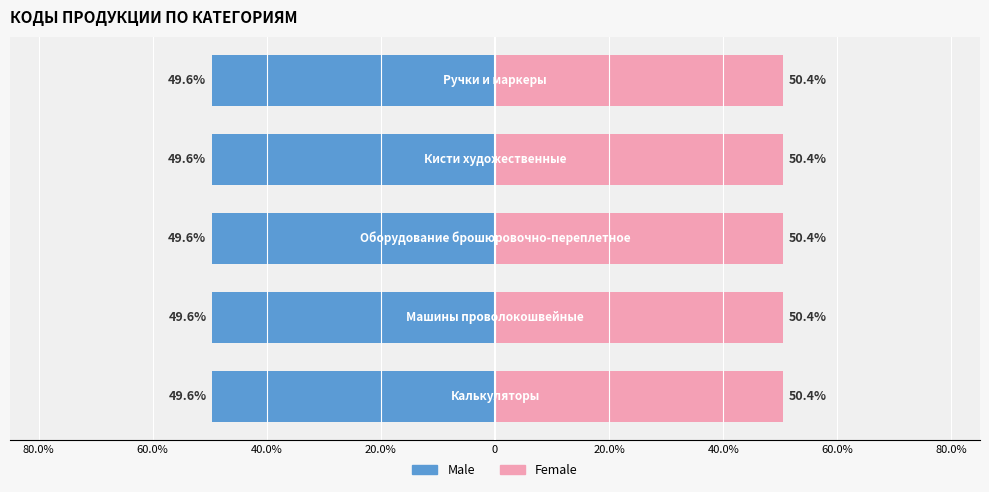

At how many categories does at least one series exceed -17?

5